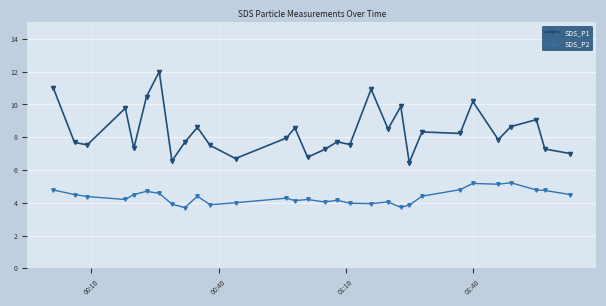

What is the value of the SDS_P1 point at the 2nd from the left?

7.7